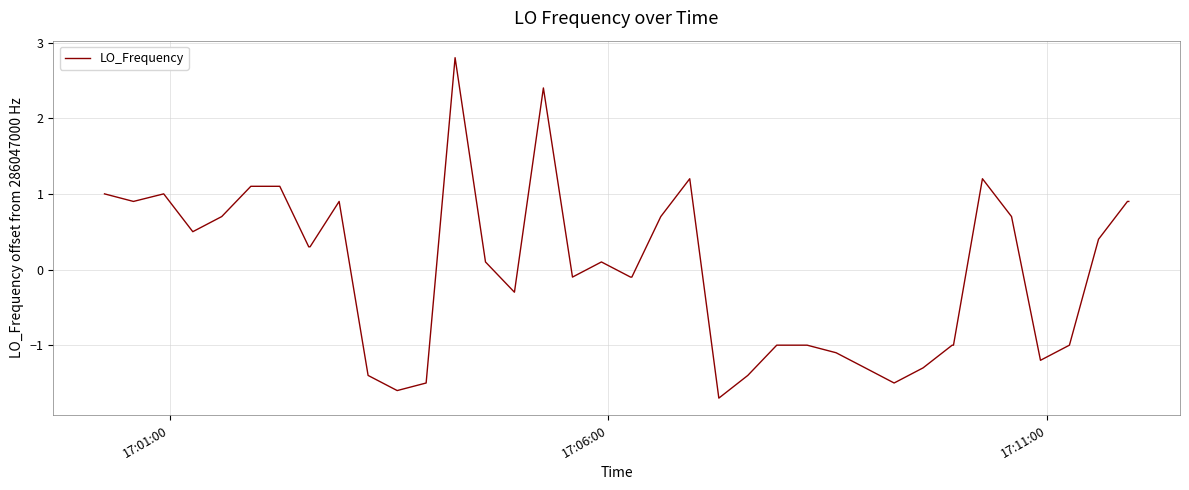

What is the maximum value shown in the chart?

2.8